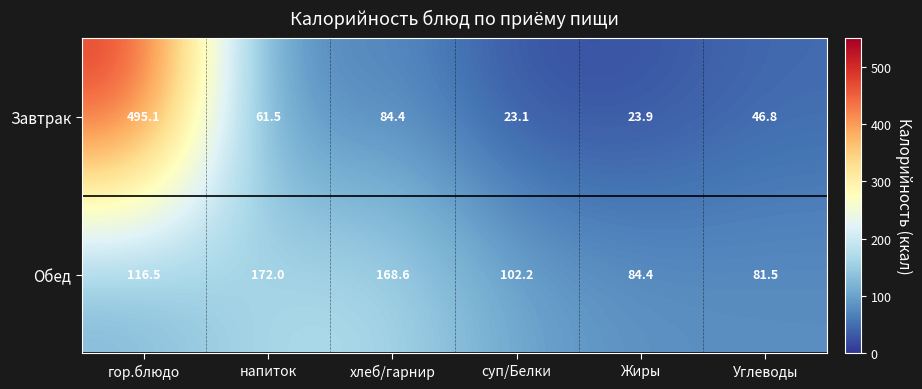

Reading left to right, list all the values displayed in this chart.

Завтрак: 495.1	61.5	84.4	23.1	23.9	46.8
Обед: 116.5	172.0	168.6	102.2	84.4	81.5